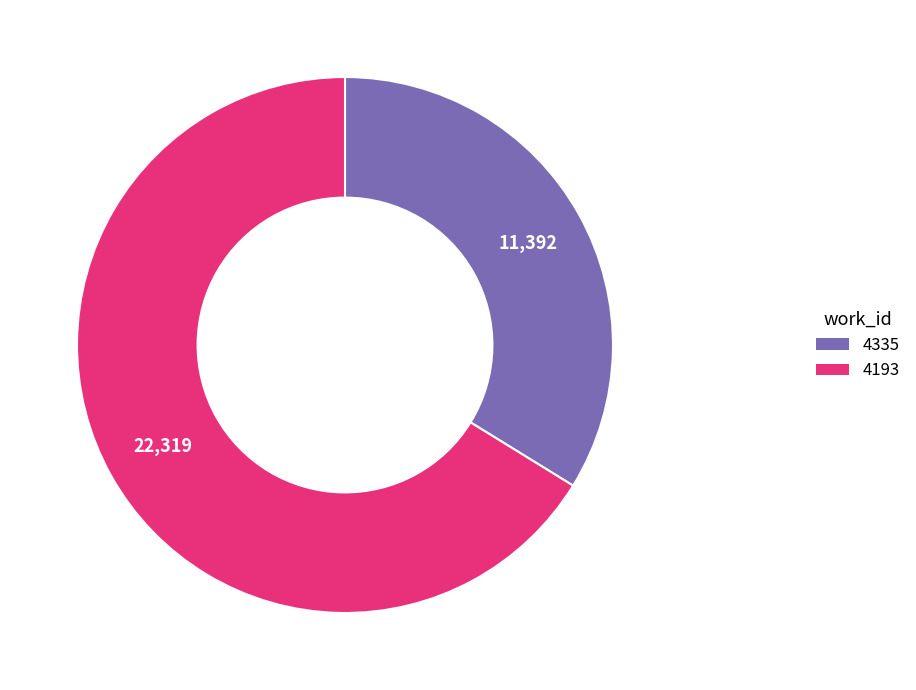

Is the sum of 4193 and 4335 greater than half?

Yes